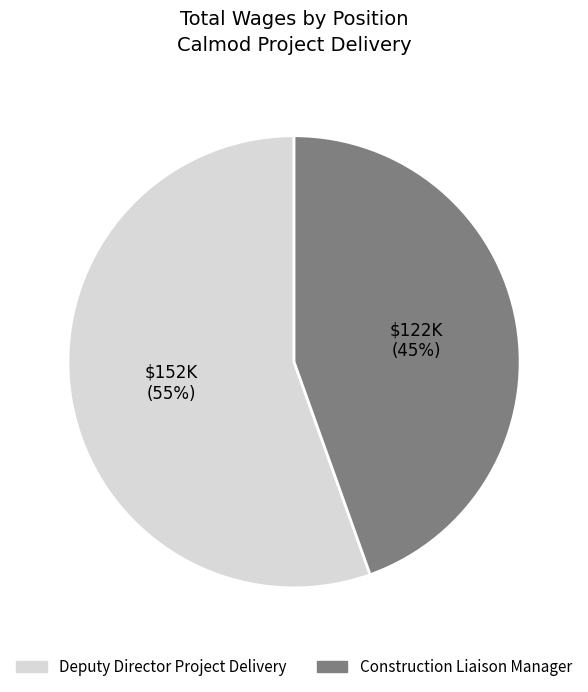

To the nearest percent, what percentage of the pie is Construction Liaison Manager?

45%